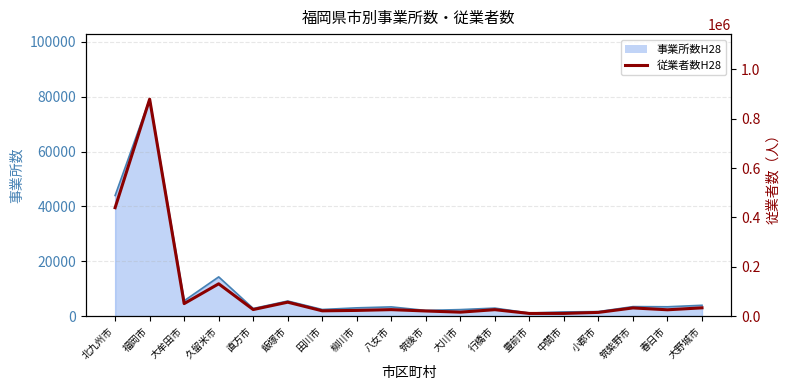

How many categories are shown in the chart?

18